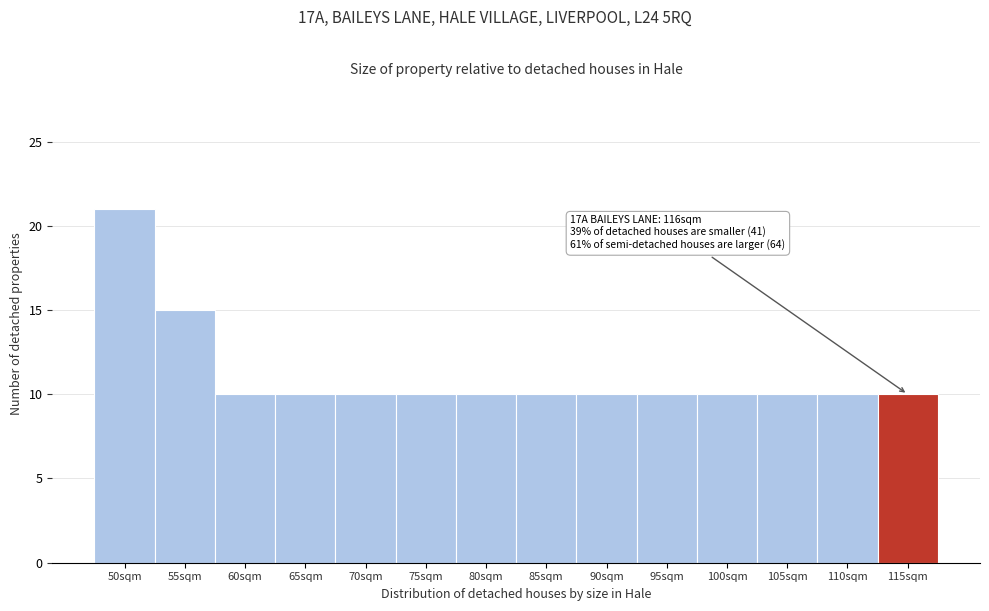

Reading left to right, extract all data points from this chart.

50sqm=21	55sqm=15	60sqm=10	65sqm=10	70sqm=10	75sqm=10	80sqm=10	85sqm=10	90sqm=10	95sqm=10	100sqm=10	105sqm=10	110sqm=10	115sqm=10